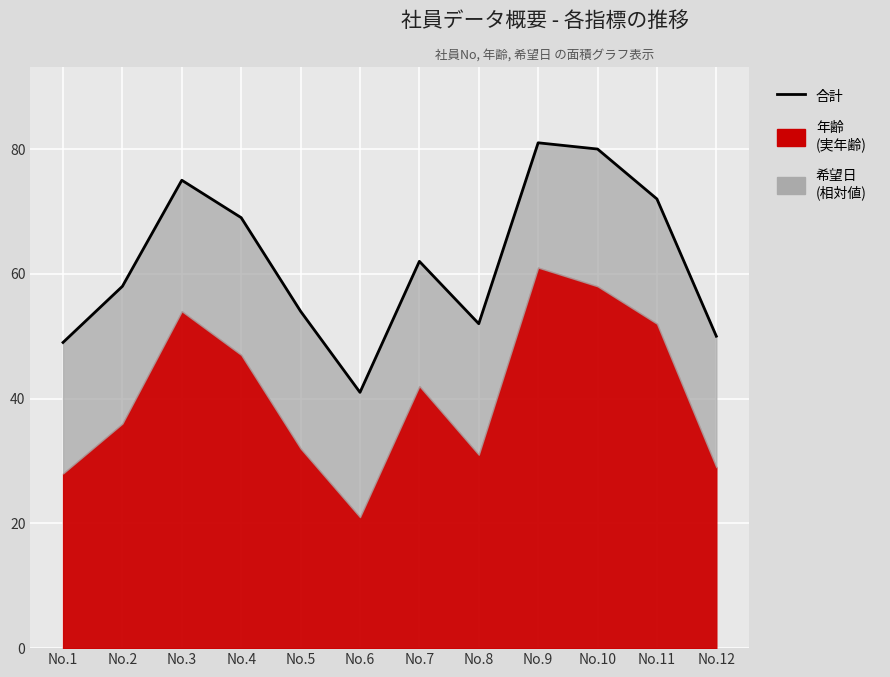

How many points are higher than both their immediate neighbors (excluding endpoints)?

3